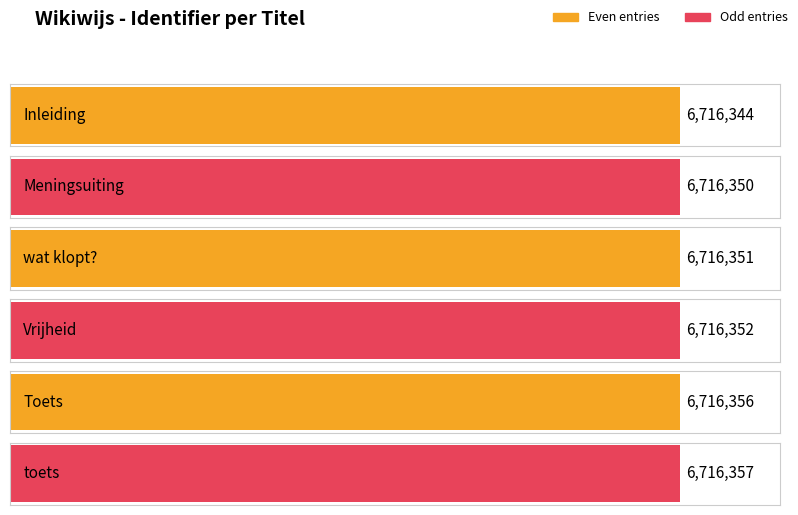

List the labels in order of value, smallest first.

Inleiding, Meningsuiting, wat klopt?, Vrijheid, Toets, toets